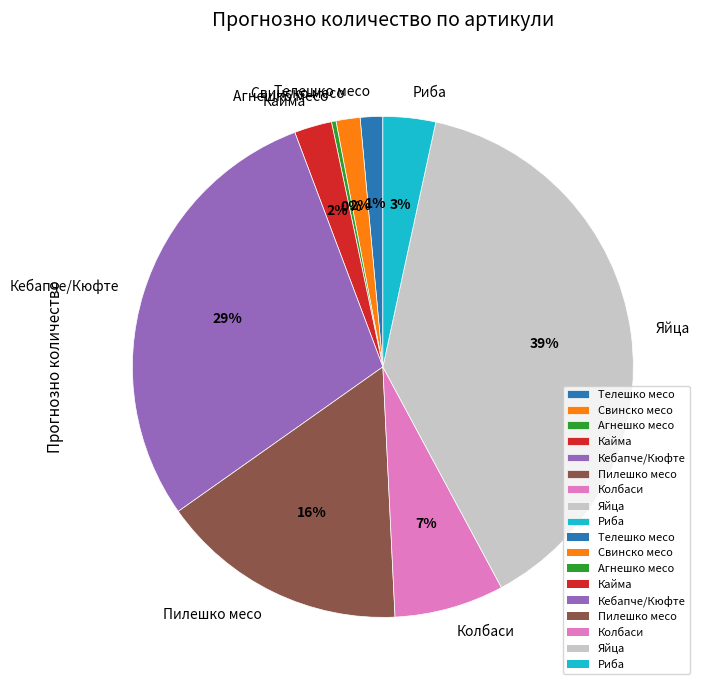

Is there any slice that represents more than half of the pie?

No